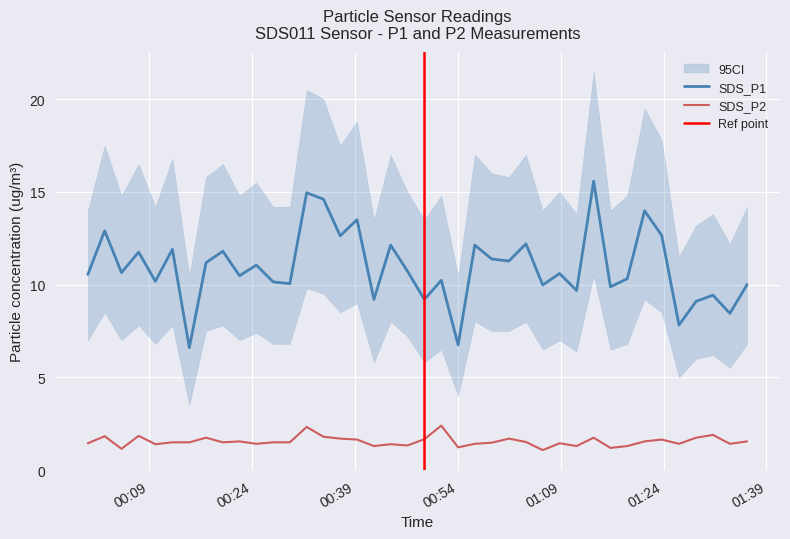

True or false: SDS_P1 and SDS_P2 cross at least once.

False